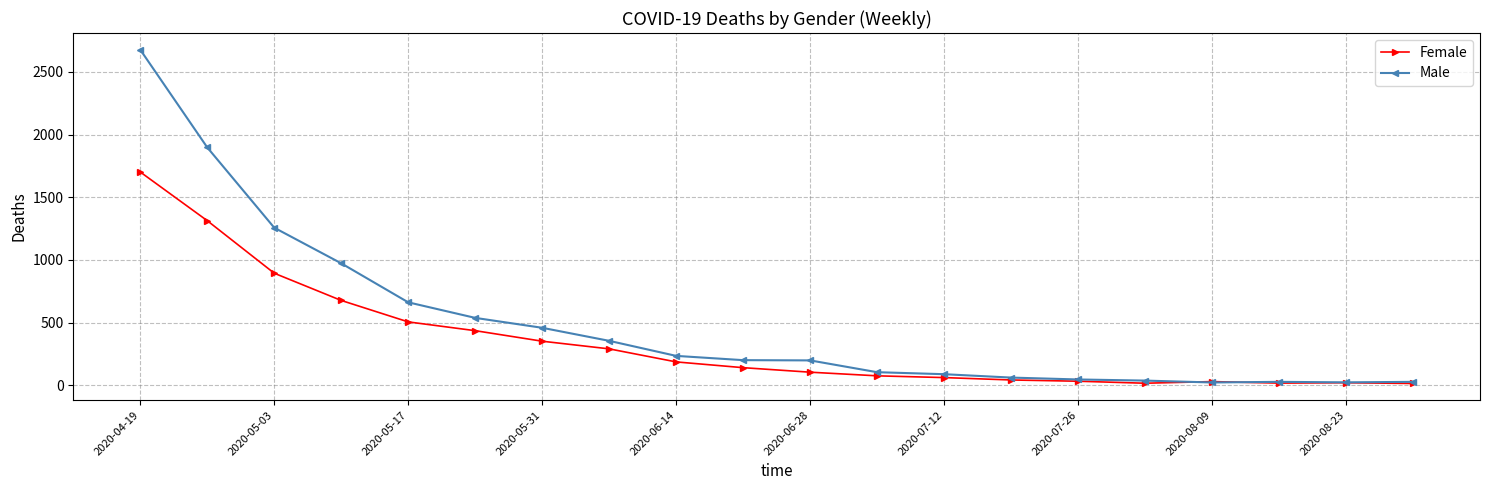

What is the greatest value displayed?

2676